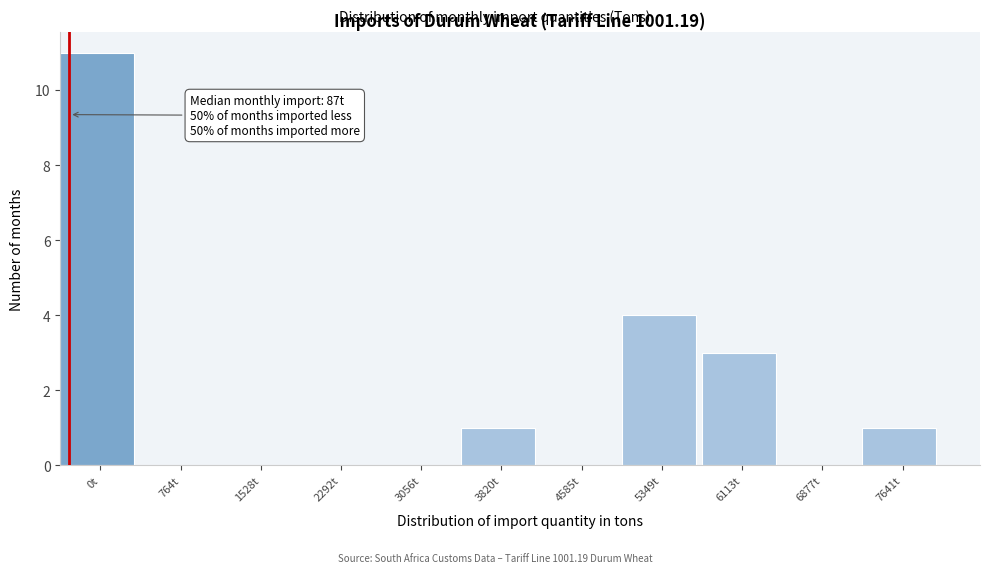

Reading right to left, transcribe all the data shown in this chart.

7641t=1	6877t=0	6113t=3	5349t=4	4585t=0	3820t=1	3056t=0	2292t=0	1528t=0	764t=0	0t=11